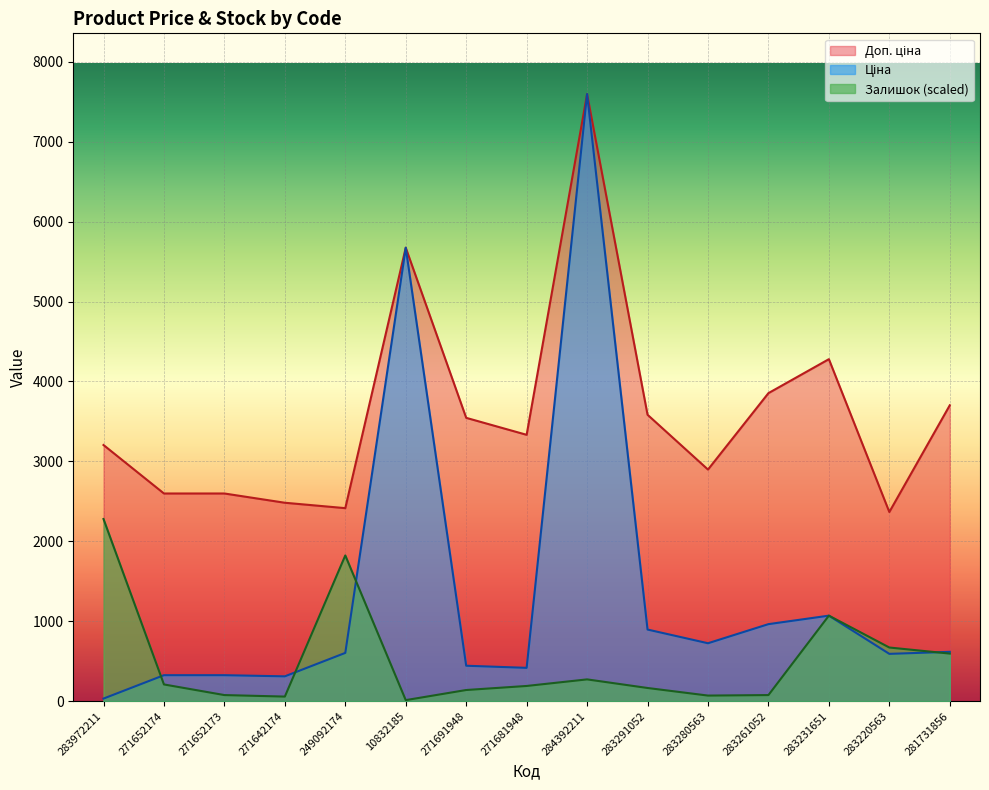

Reading left to right, list all the values displayed in this chart.

Ціна: 283972211=32.0	271652174=324.8	271652173=324.8	271642174=310.3	249092174=603.7	10832185=5673.8	271691948=443.1	271681948=416.6	284392211=7596.5	283291052=895.9	283280563=724.5	283261052=963.5	283231651=1069.8	283220563=591.6	281731856=617.0
Доп. ціна: 283972211=3205.0	271652174=2598.3	271652173=2598.3	271642174=2482.4	249092174=2414.8	10832185=5673.8	271691948=3545.0	271681948=3332.5	284392211=7596.5	283291052=3583.6	283280563=2897.8	283261052=3854.0	283231651=4279.1	283220563=2366.5	281731856=3701.9
Залишок: 283972211=2279.0	271652174=208.9	271652173=76.0	271642174=57.0	249092174=1823.2	10832185=12.7	271691948=139.3	271681948=189.9	284392211=272.2	283291052=164.6	283280563=69.6	283261052=76.0	283231651=1069.8	283220563=671.0	281731856=595.1